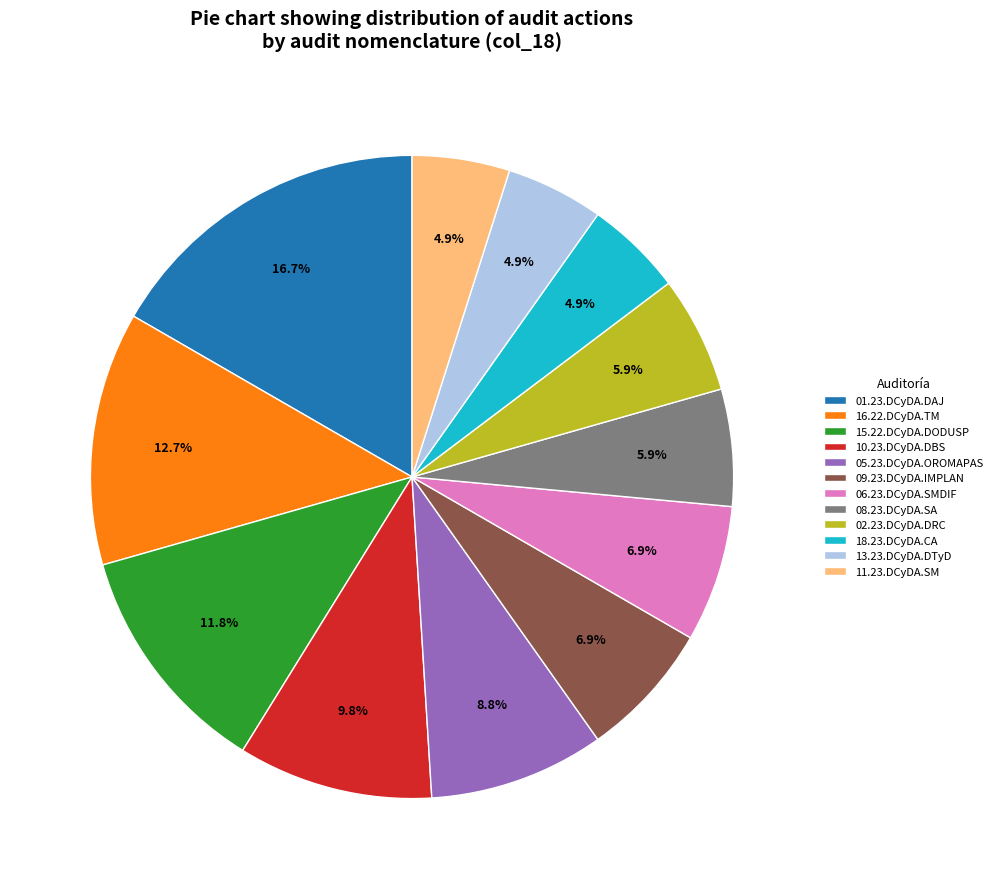

Count the number of slices in the pie.

12